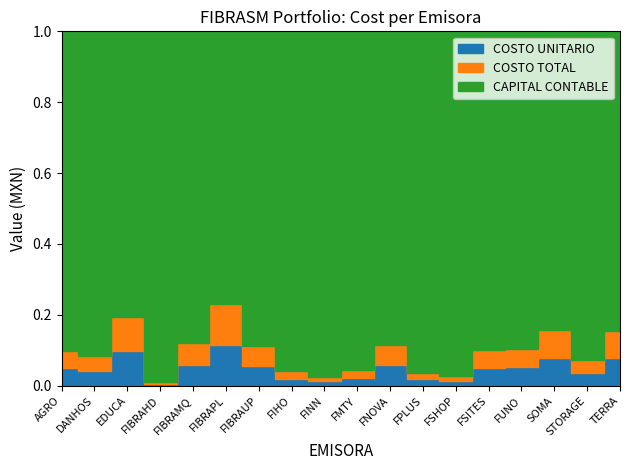

At SOMA, list the series in order from largest to smallest.

CAPITAL CONTABLE, COSTO UNITARIO, COSTO TOTAL